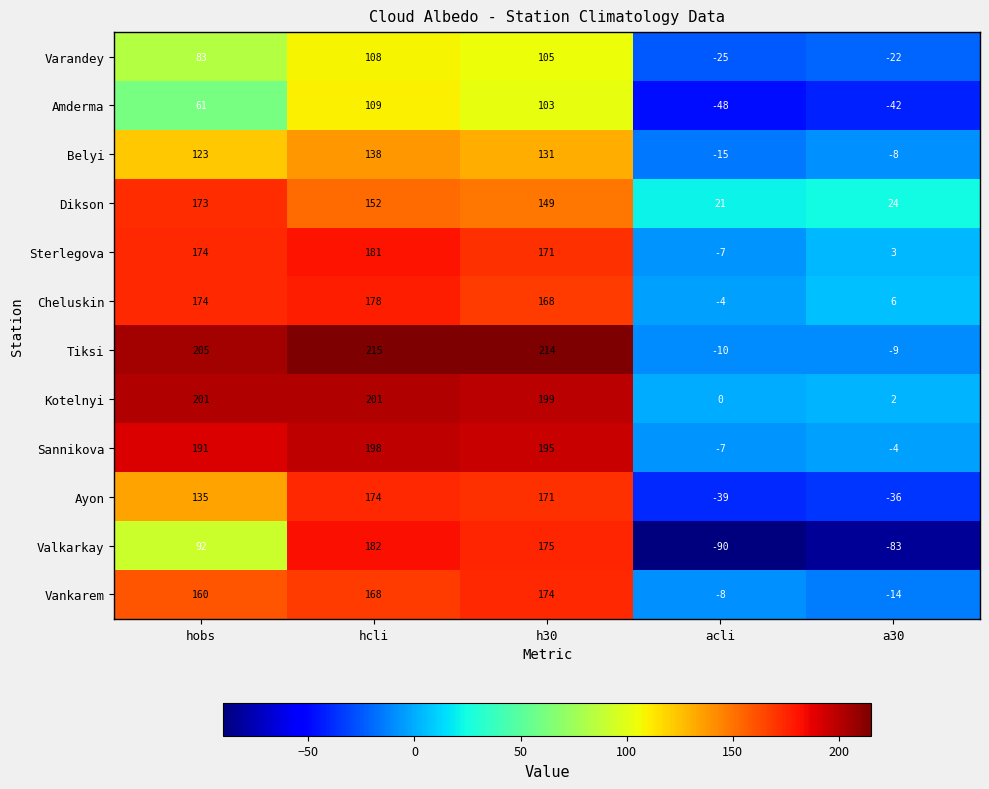

At which label does Dikson first exceed 149?

hobs